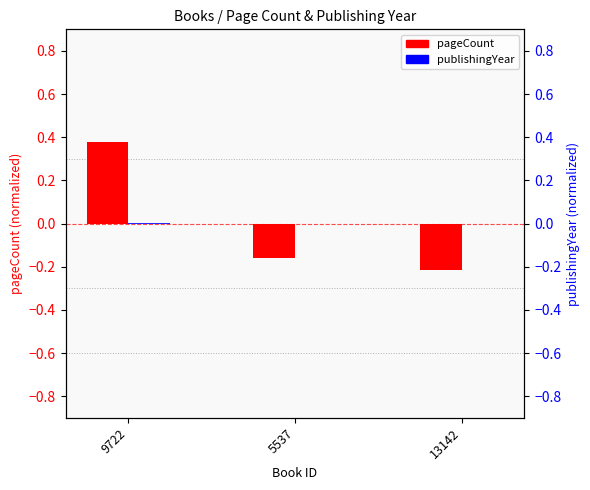

Which series has the widest spread of values?

pageCount